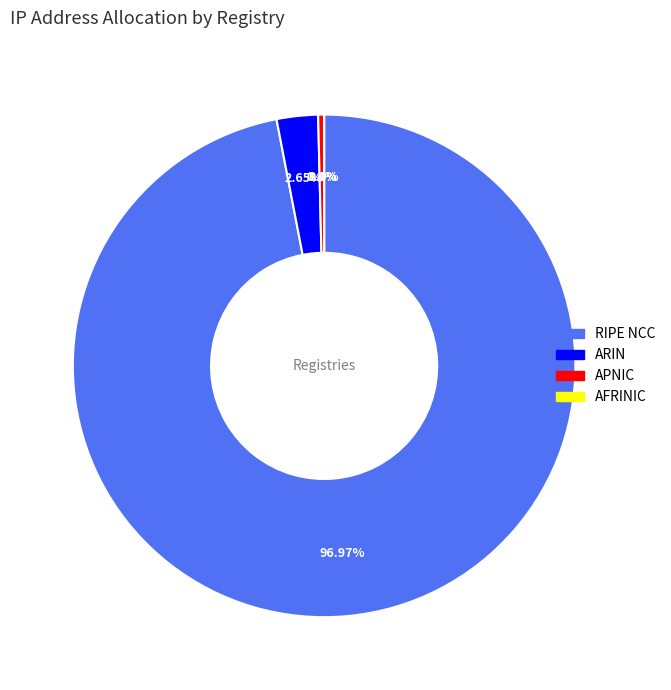

Between RIPE NCC and ARIN, which is larger?

RIPE NCC